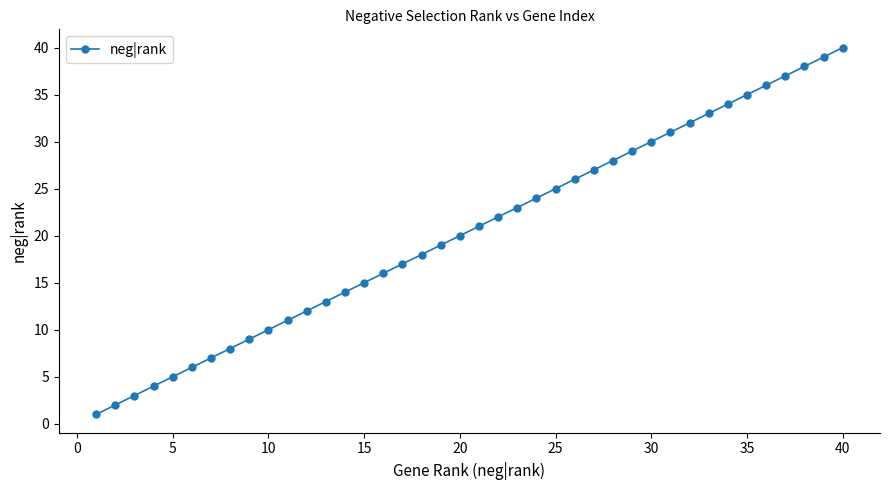

Does the chart display data point markers on the line(s)?

Yes